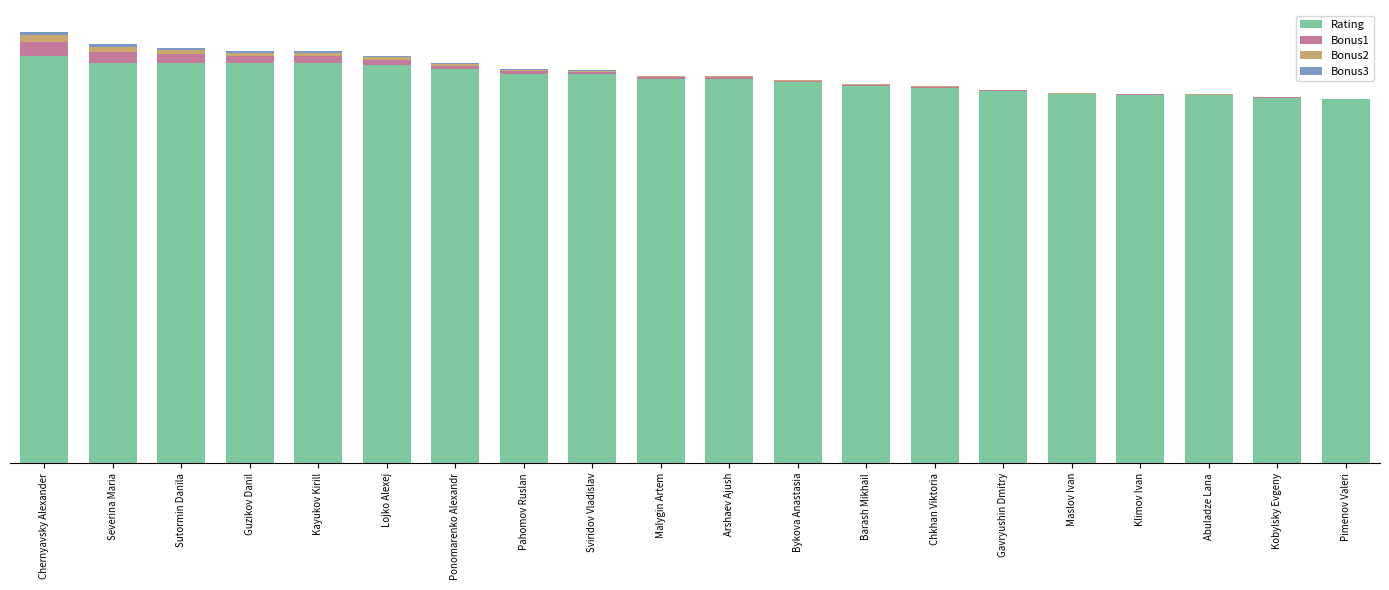

Are the bars grouped side by side (vs. stacked)?

No